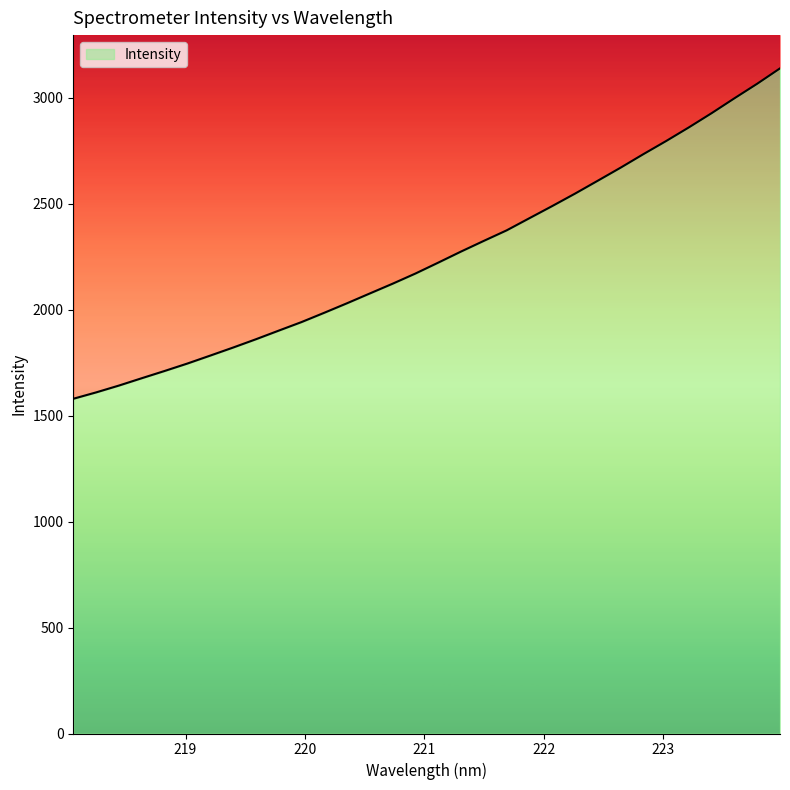

What is the minimum value shown in the chart?

1579.5